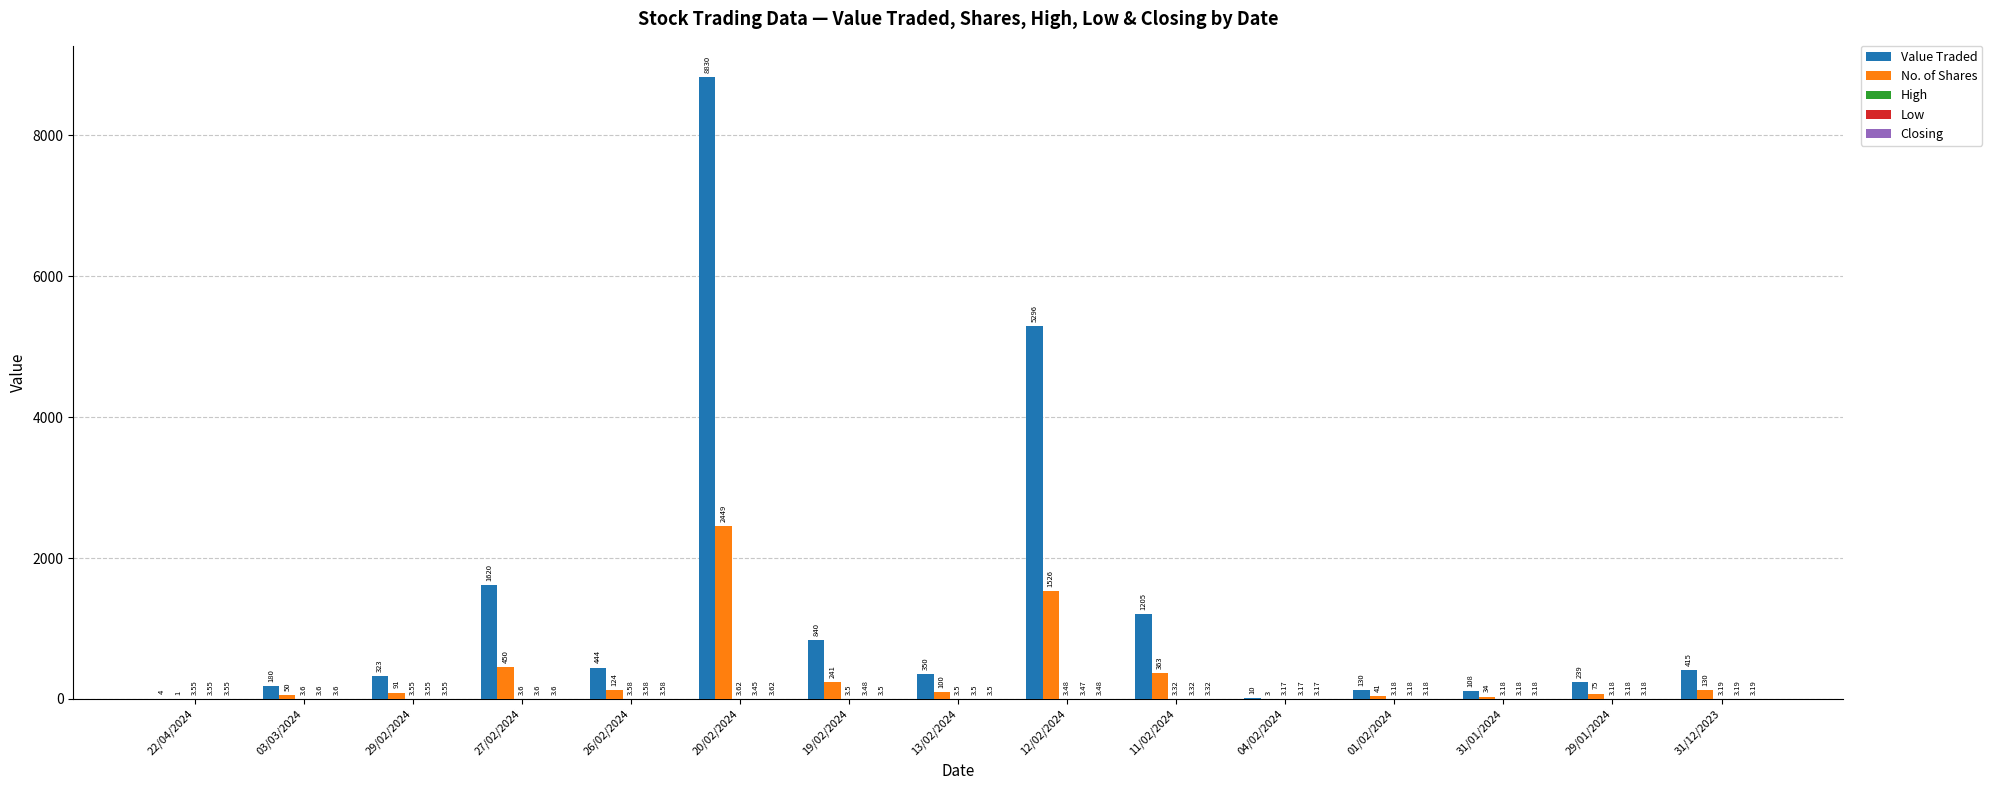

Between 03/03/2024 and 31/12/2023, which series saw the biggest shift?

Value Traded